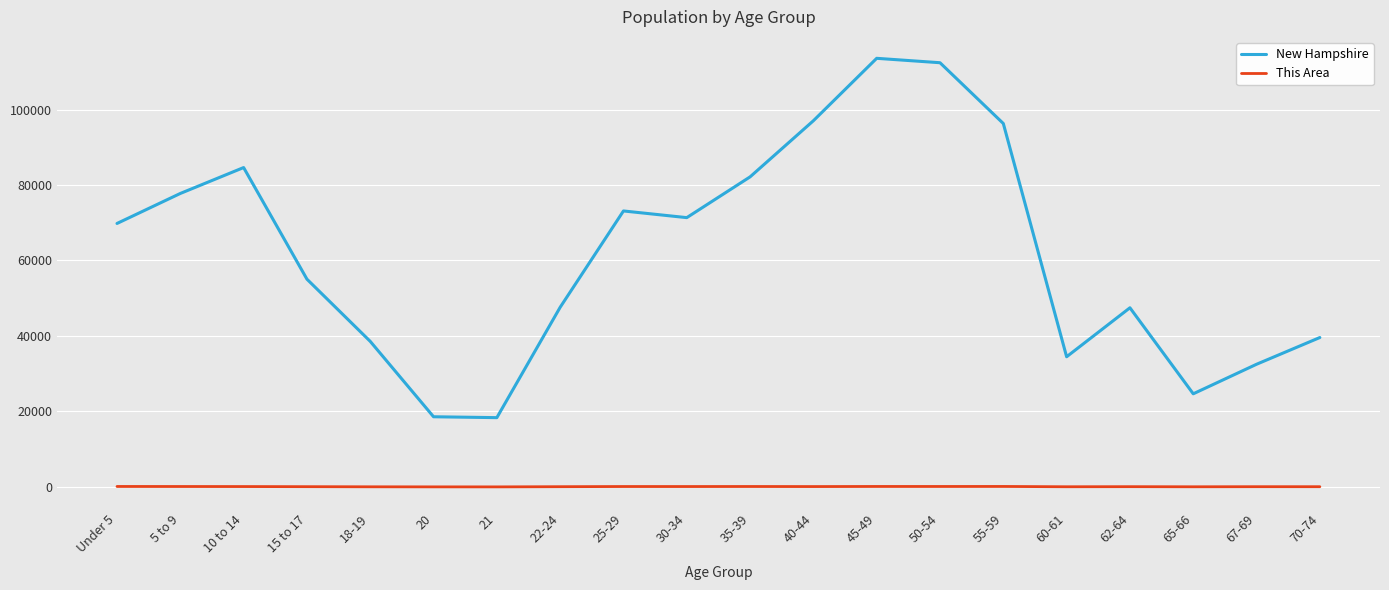

Which series has the widest spread of values?

New Hampshire